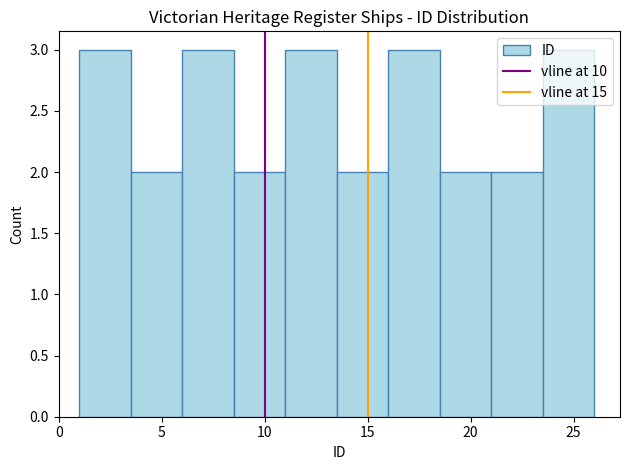

Reading left to right, list every bar in this chart as the range it spans on the x-axis followed by its height. The values are not printed on the chart, so give them approximately, as read against the axis.

1.0 to 3.5: 3
3.5 to 6.0: 2
6.0 to 8.5: 3
8.5 to 11.0: 2
11.0 to 13.5: 3
13.5 to 16.0: 2
16.0 to 18.5: 3
18.5 to 21.0: 2
21.0 to 23.5: 2
23.5 to 26.0: 3